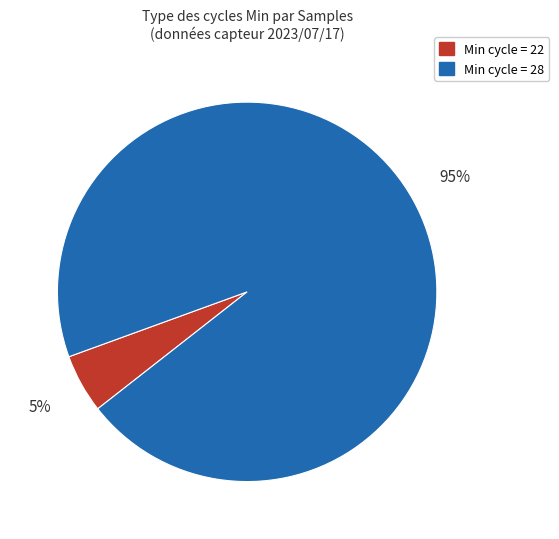

To the nearest percent, what is the average slice percentage?

50%